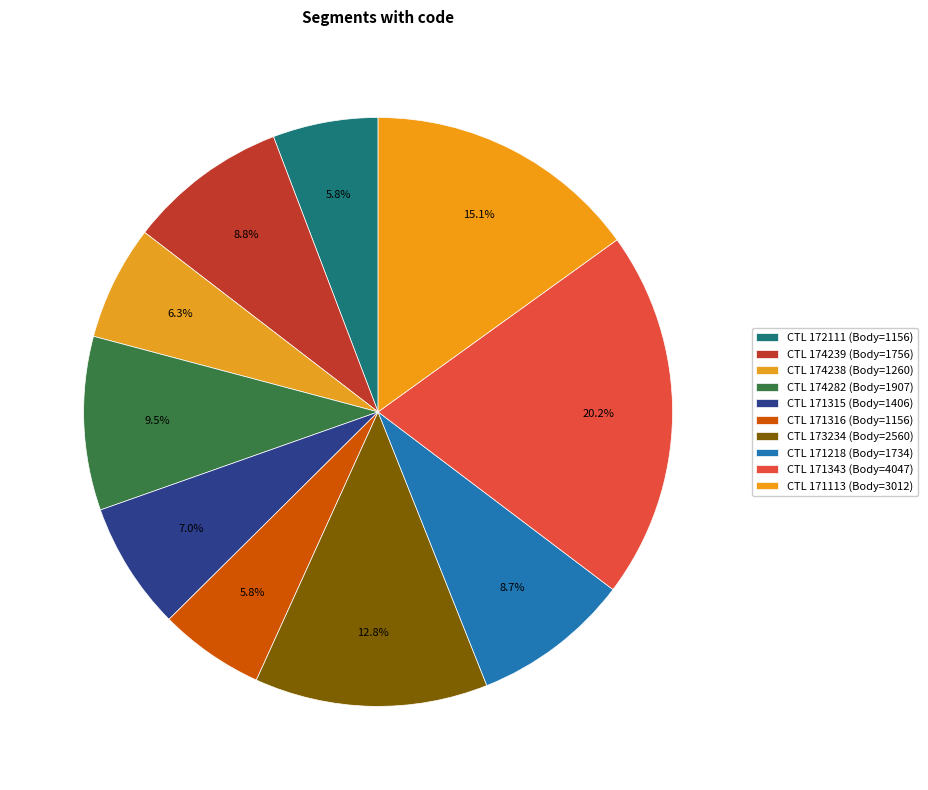

Count the number of slices in the pie.

10